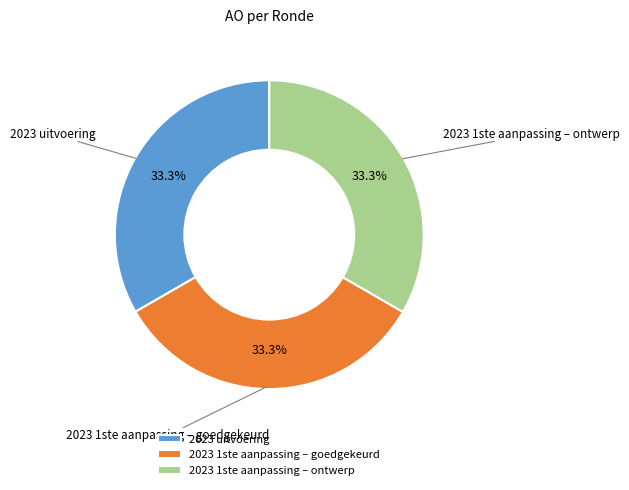

To the nearest percent, what percentage of the pie is 2023 1ste aanpassing – goedgekeurd?

33%